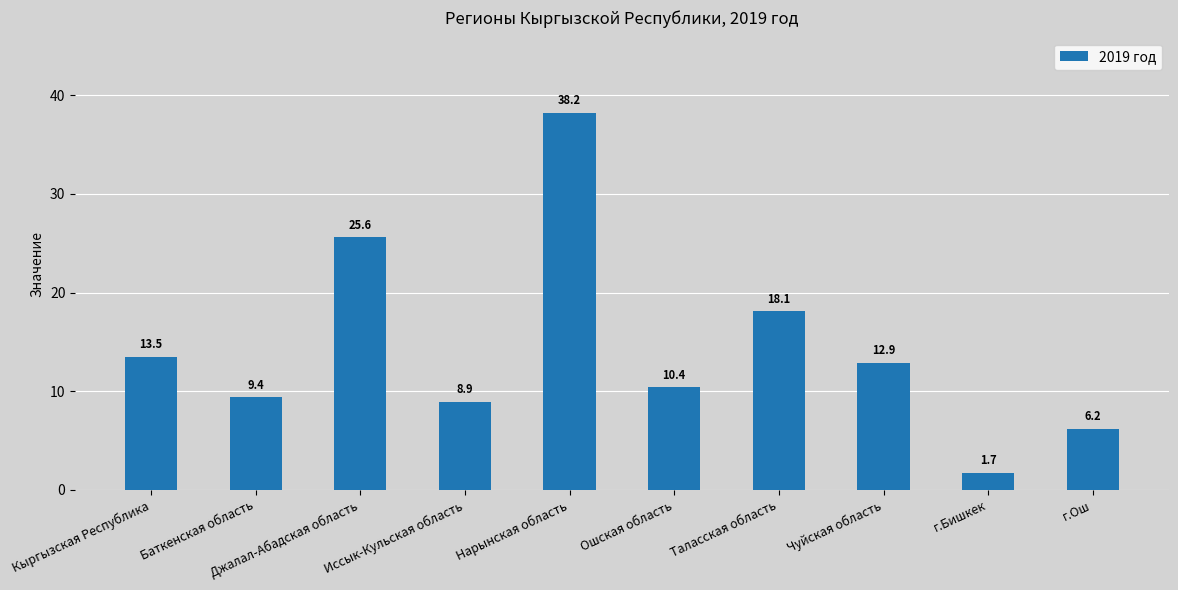

Rank the categories by value from highest to lowest.

Нарынская область, Джалал-Абадская область, Таласская область, Кыргызская Республика, Чуйская область, Ошская область, Баткенская область, Иссык-Кульская область, г.Ош, г.Бишкек